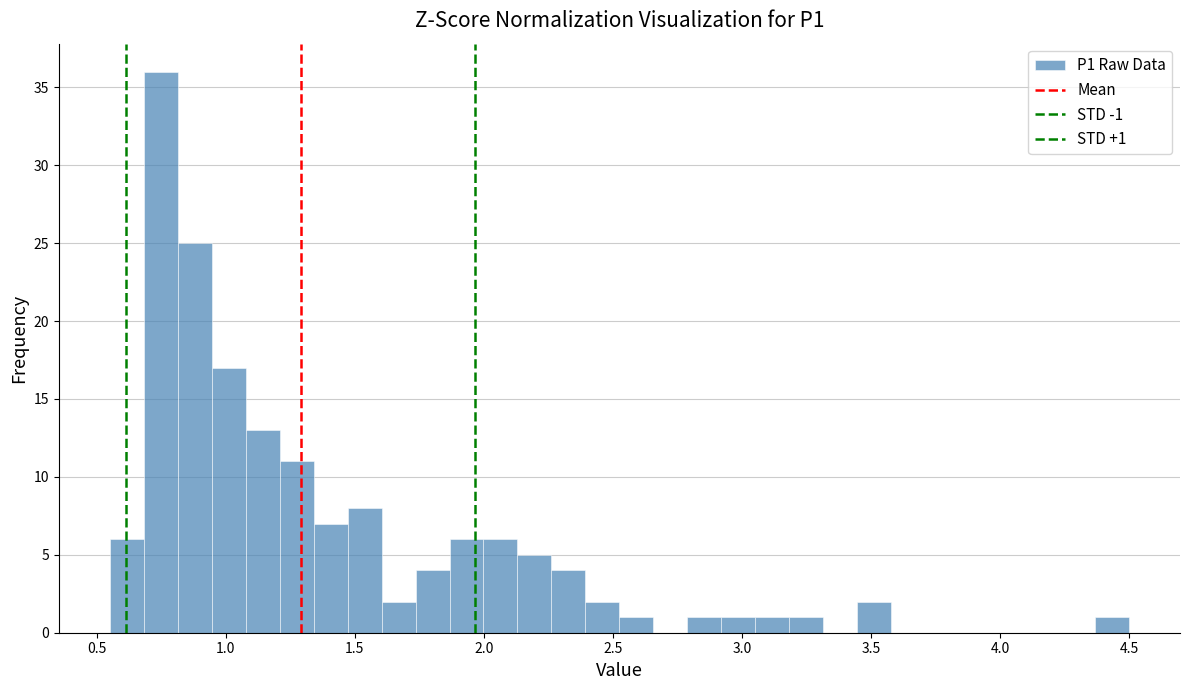

Read against the x-axis, roughly where is the centre of the tallest bar?

0.75